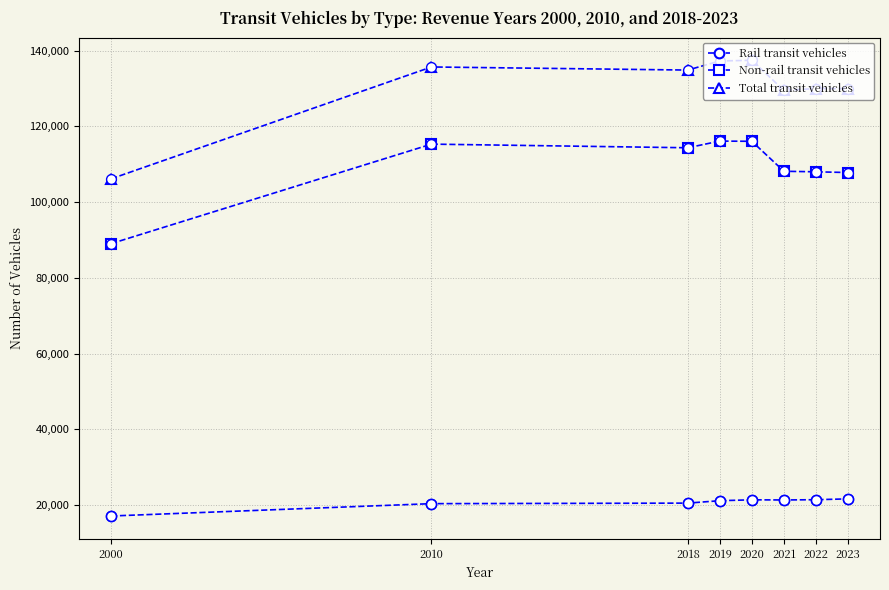

What is the difference between the highest and lowest values at 2010?

115300